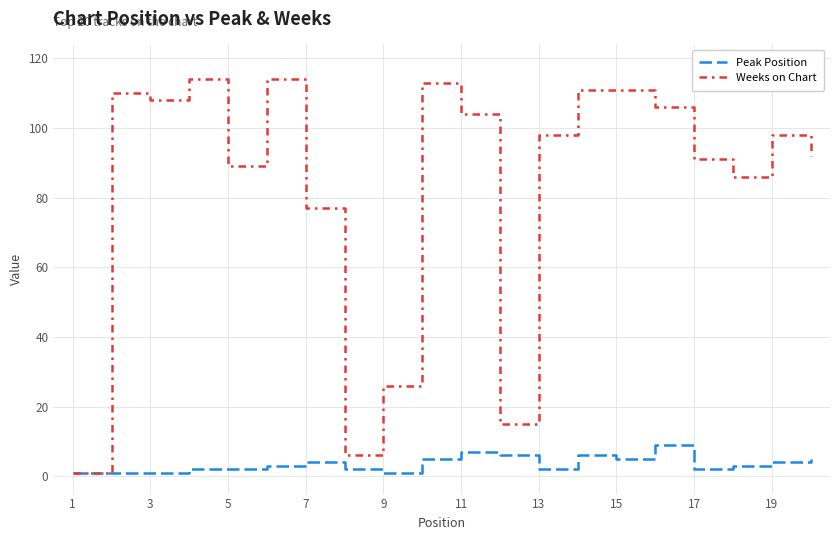

Which series has the widest spread of values?

Weeks on Chart